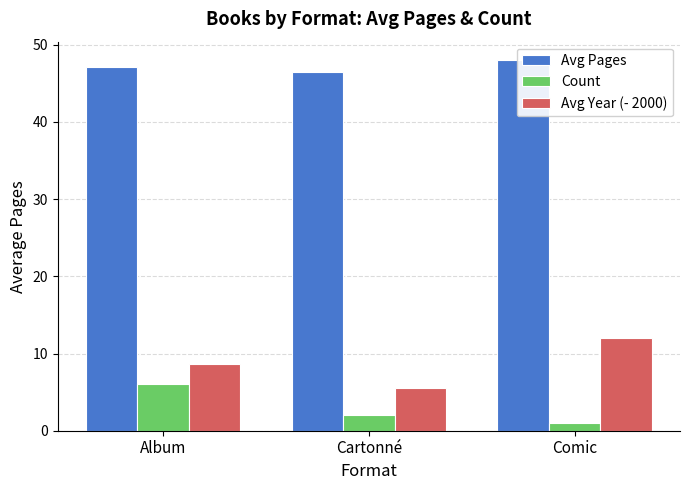

What position from the left is Comic?

3